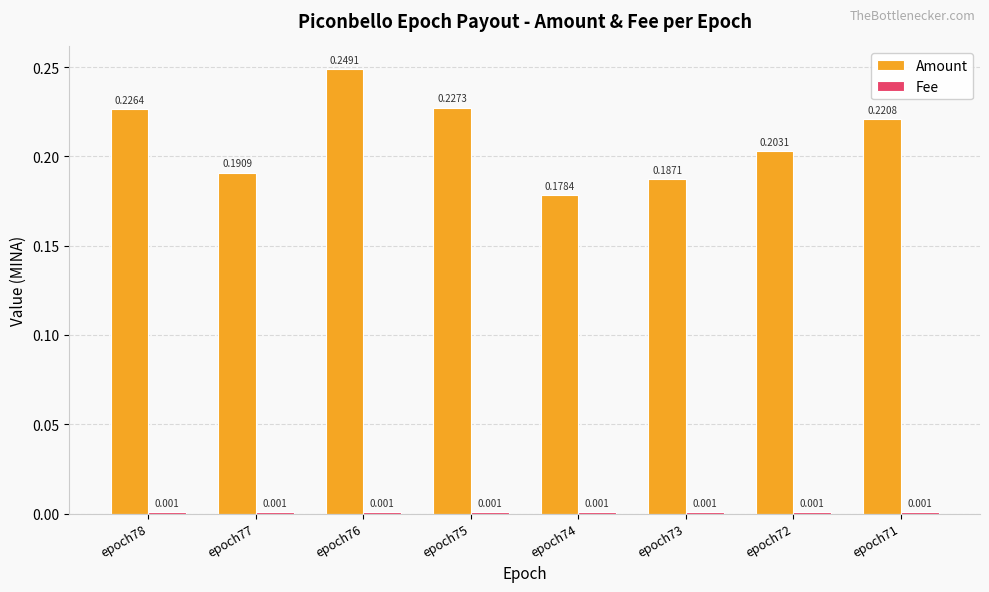

How many bars are there in total?

16